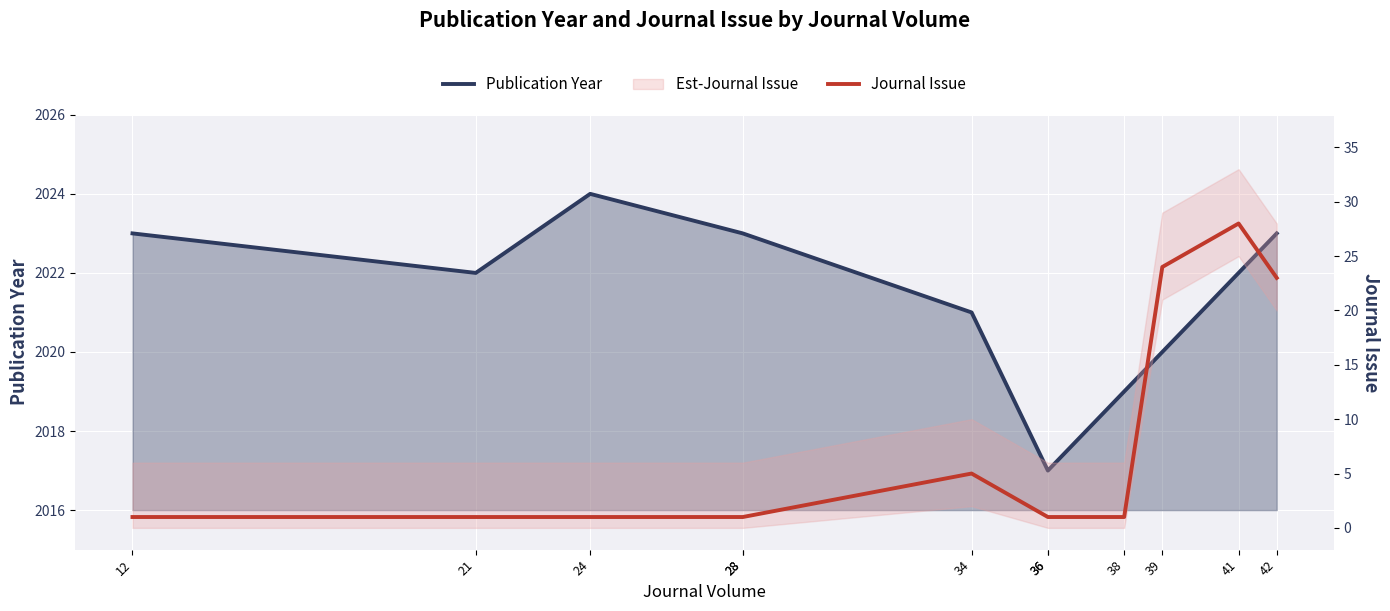

The value of Publication Year at 38 is 3462. True or false?

False